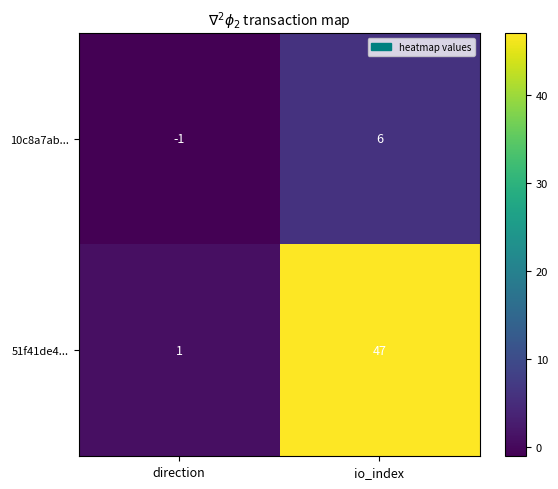

Rank the series by their average value, from lowest to highest.

10c8a7ab..., 51f41de4...